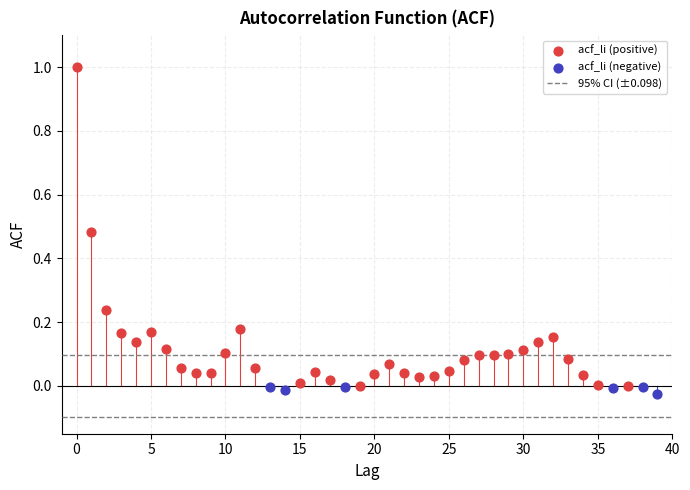

Which series reaches the maximum Y coordinate?

acf_li (positive)